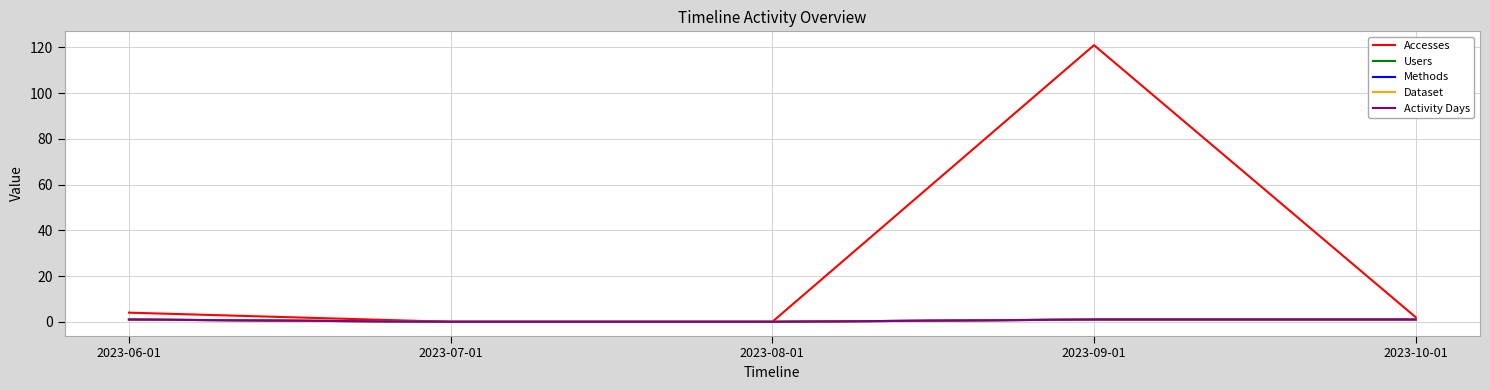

Reading left to right, extract all data points from this chart.

Accesses: 2023-06-01=4	2023-07-01=0	2023-08-01=0	2023-09-01=121	2023-10-01=2
Users: 2023-06-01=1	2023-07-01=0	2023-08-01=0	2023-09-01=1	2023-10-01=1
Methods: 2023-06-01=1	2023-07-01=0	2023-08-01=0	2023-09-01=1	2023-10-01=1
Dataset: 2023-06-01=1	2023-07-01=0	2023-08-01=0	2023-09-01=1	2023-10-01=1
Activity Days: 2023-06-01=1	2023-07-01=0	2023-08-01=0	2023-09-01=1	2023-10-01=1